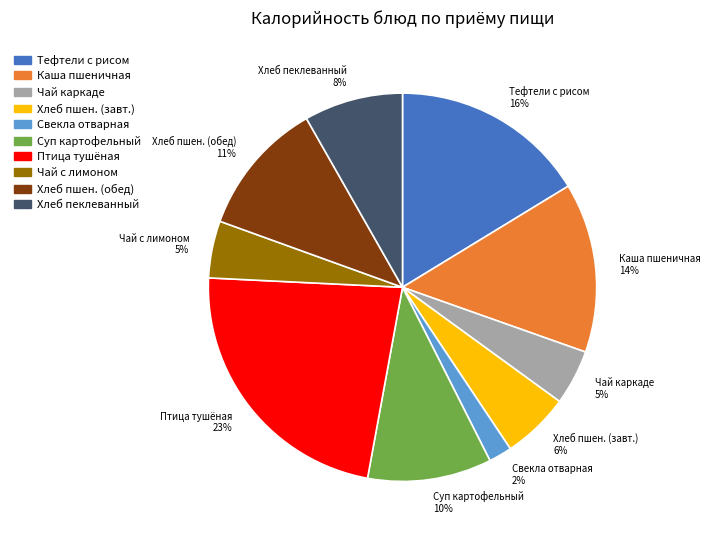

Which category has the biggest portion of the pie?

Птица тушёная 23%